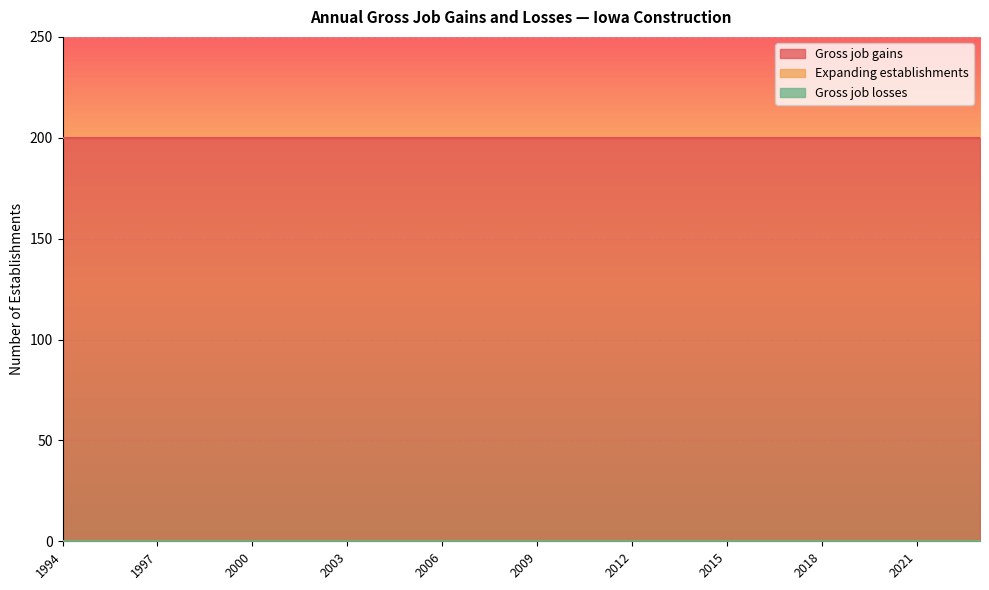

Rank the series by their maximum value, from lowest to highest.

Expanding establishments, Gross job losses, Gross job gains